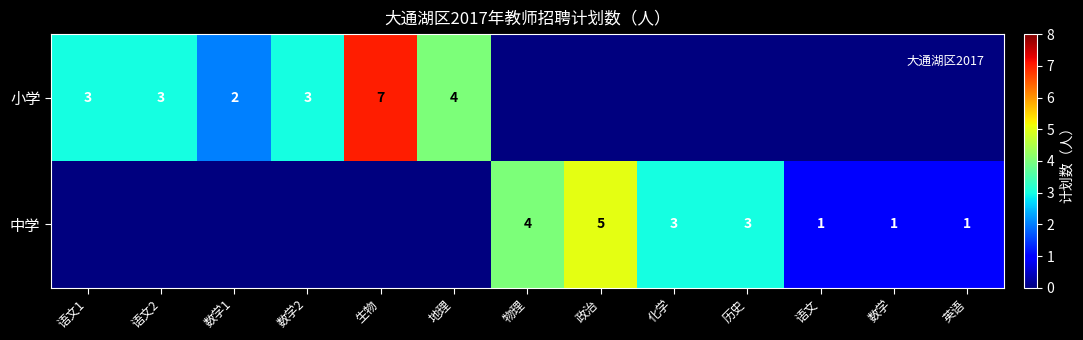

Is it true that 小学 equals 3 at 语文1?

True